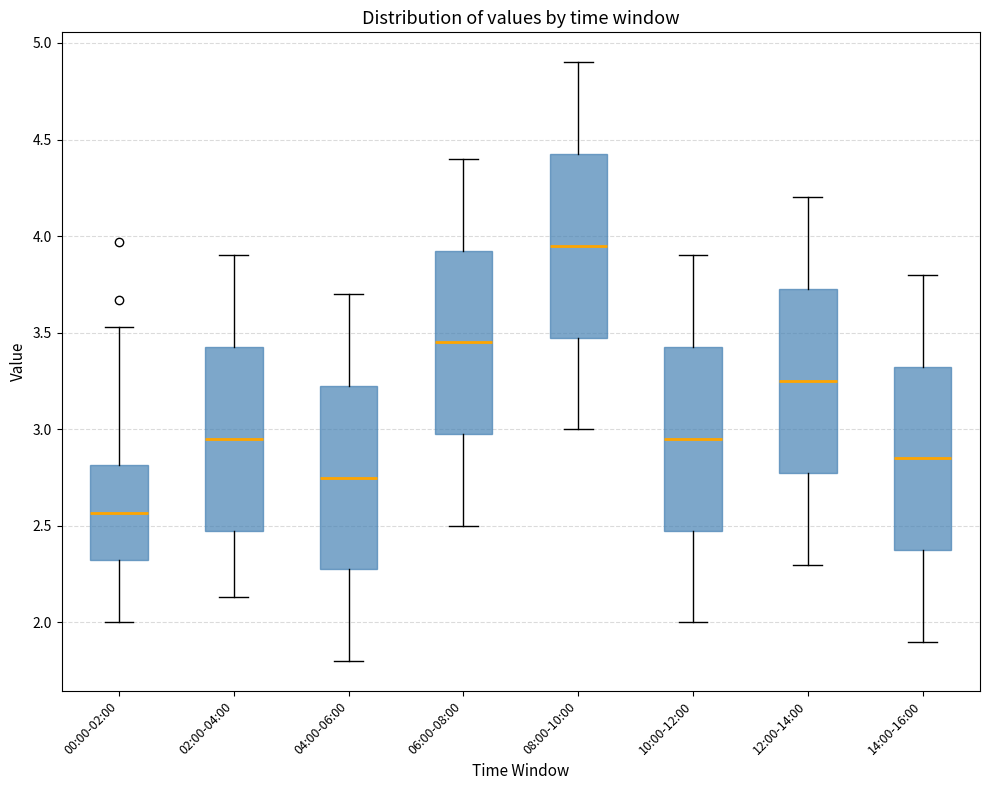

Which box has the lowest median line?

00:00-02:00